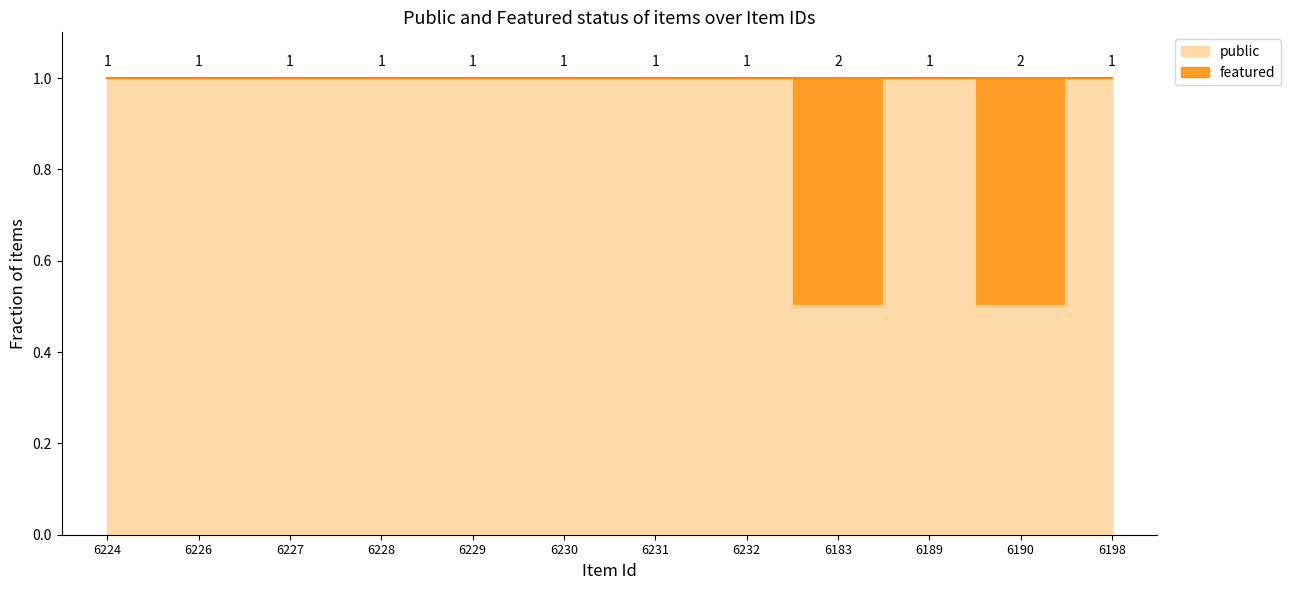

Between 6224 and 6189, which is larger?

6224